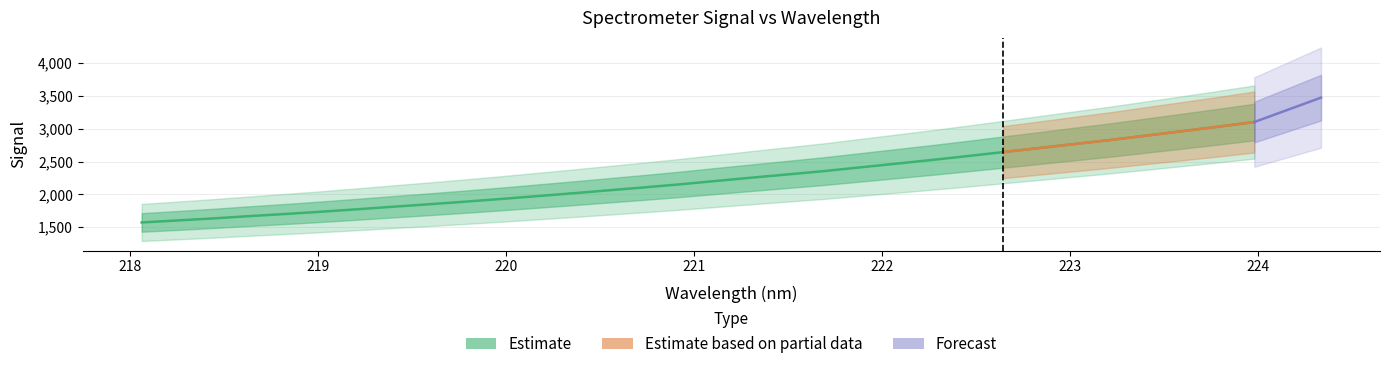

Between 223.7895 and 218.2508, which is larger?

223.7895